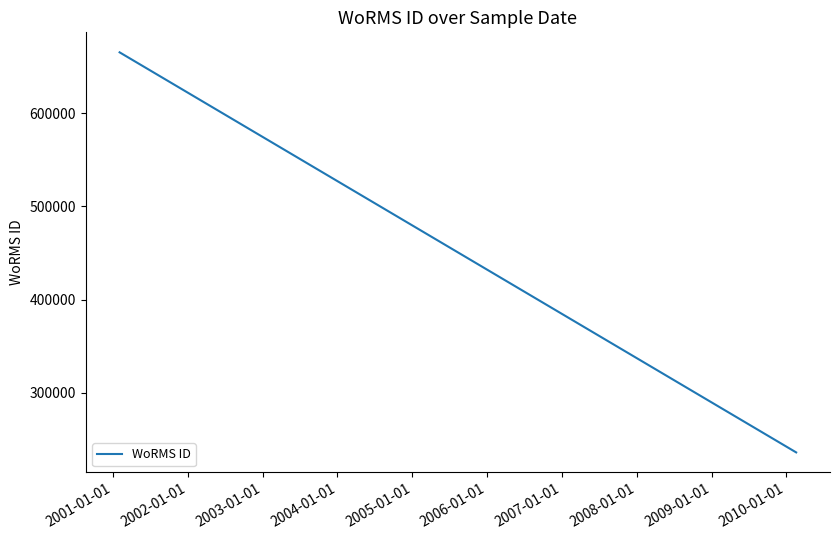

What is the difference between the maximum and minimum values?

429769